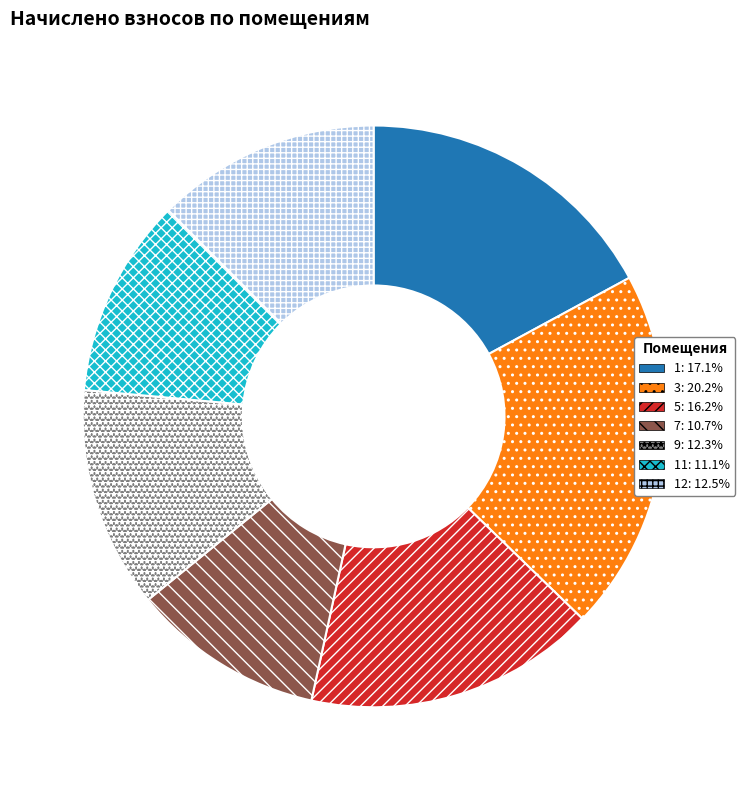

Is there a majority slice in this chart?

No